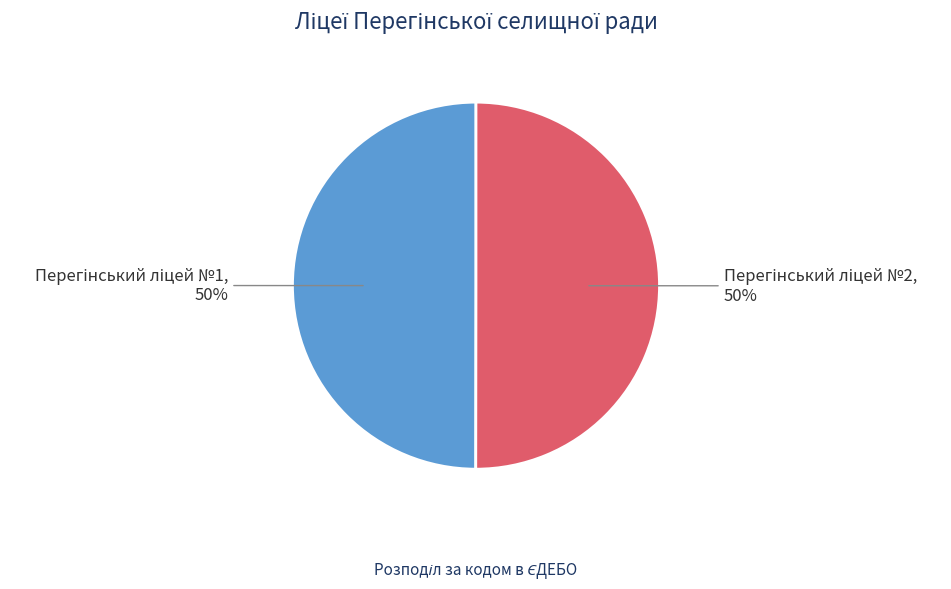

What is the largest slice in the pie chart?

Перегінський ліцей №2